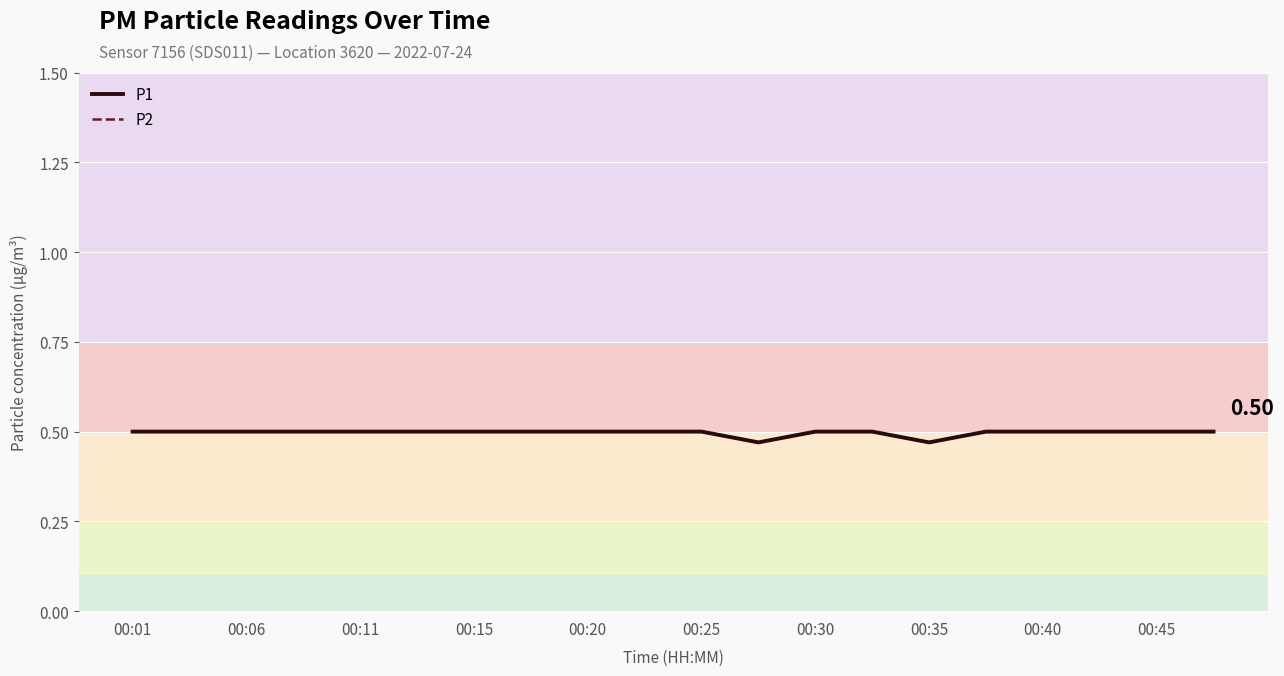

True or false: P1 and P2 cross at least once.

False